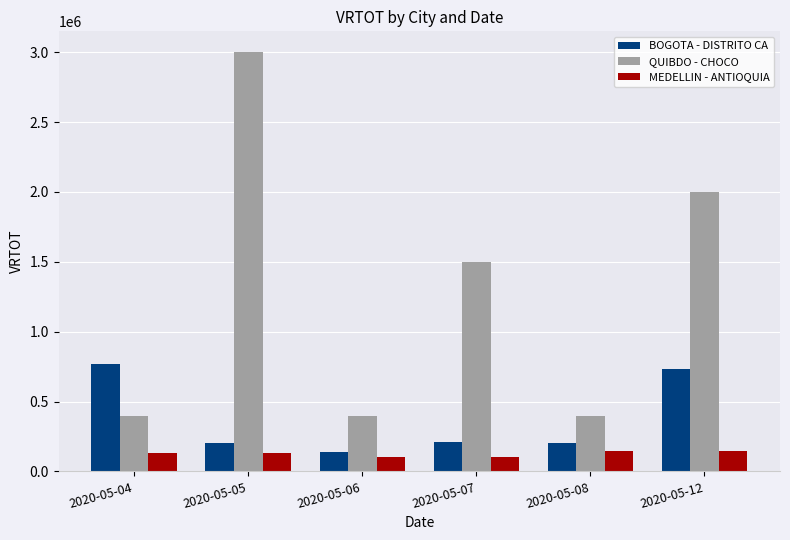

Between 2020-05-05 and 2020-05-07, which series saw the biggest shift?

QUIBDO - CHOCO